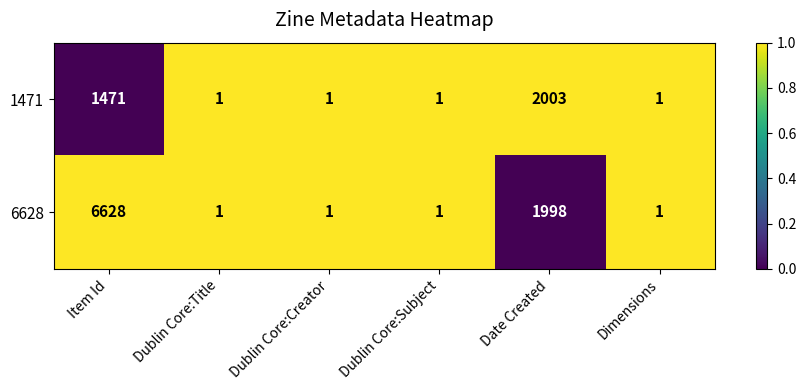

The 6628 series shows 3509 at Date Created. True or false?

False